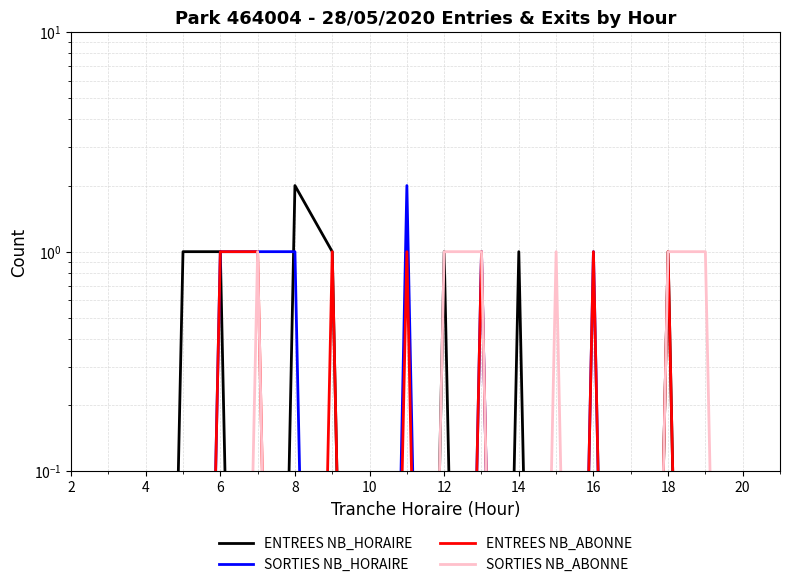

After their last crossing, which series has the higher values: SORTIES NB_HORAIRE or ENTREES NB_HORAIRE?

ENTREES NB_HORAIRE